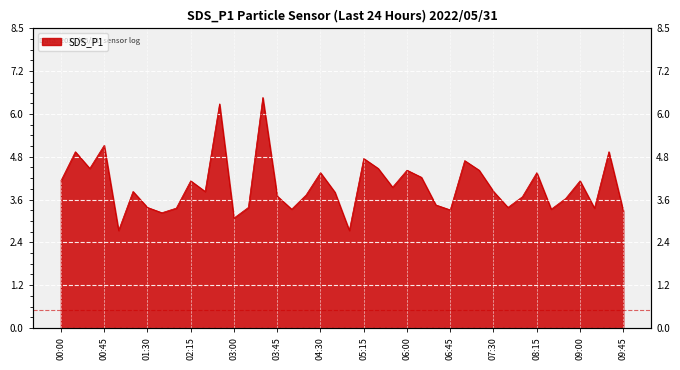

The value at 07:00 is 4.7. True or false?

True